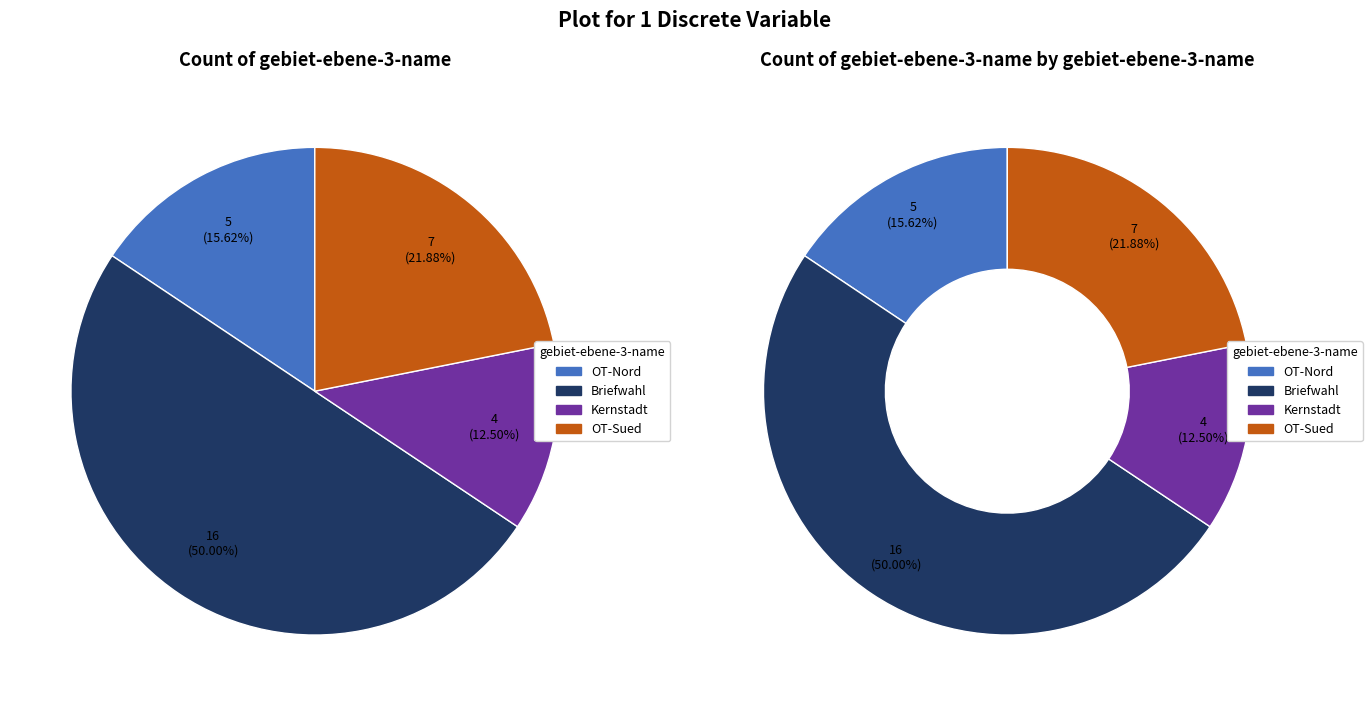

True or false: Kernstadt accounts for 12% of the total.

True